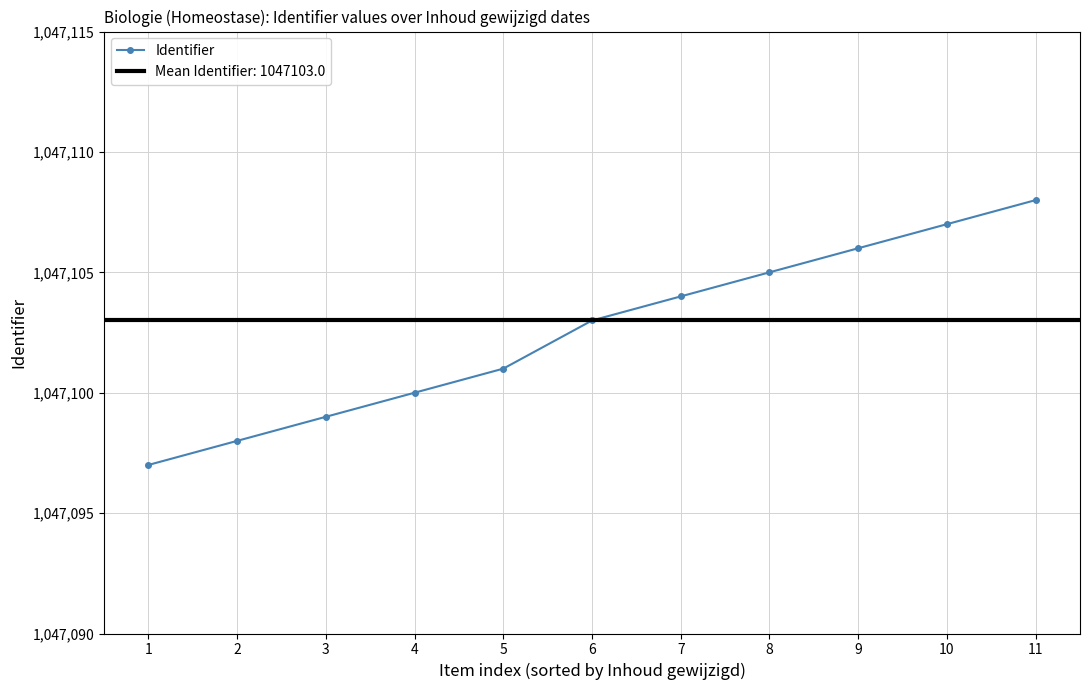

What is the value of the 4th point from the left?

1047100